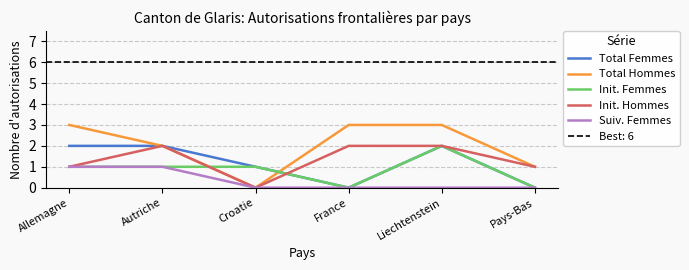

Reading left to right, transcribe all the data shown in this chart.

Total Femmes: Allemagne=2	Autriche=2	Croatie=1	France=0	Liechtenstein=2	Pays-Bas=0
Total Hommes: Allemagne=3	Autriche=2	Croatie=0	France=3	Liechtenstein=3	Pays-Bas=1
Init. Femmes: Allemagne=1	Autriche=1	Croatie=1	France=0	Liechtenstein=2	Pays-Bas=0
Init. Hommes: Allemagne=1	Autriche=2	Croatie=0	France=2	Liechtenstein=2	Pays-Bas=1
Suiv. Femmes: Allemagne=1	Autriche=1	Croatie=0	France=0	Liechtenstein=0	Pays-Bas=0